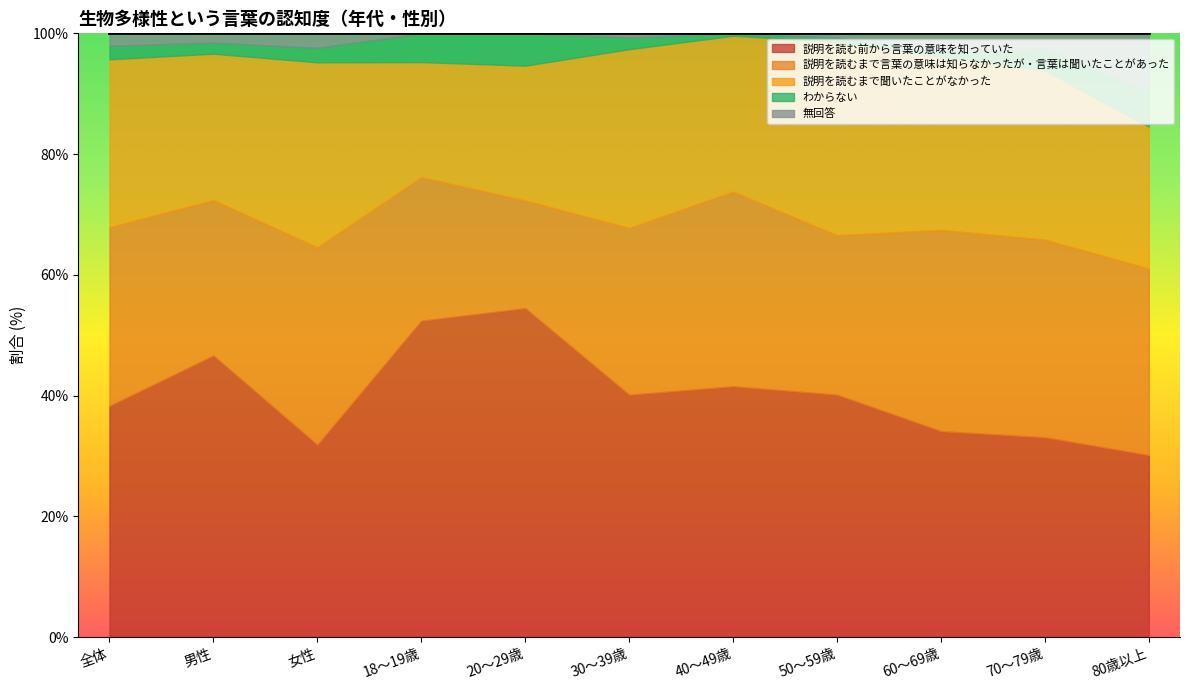

Is it true that 説明を読むまで言葉の意味は知らなかったが・言葉は聞いたことがあった equals 33.3 at 60～69歳?

True